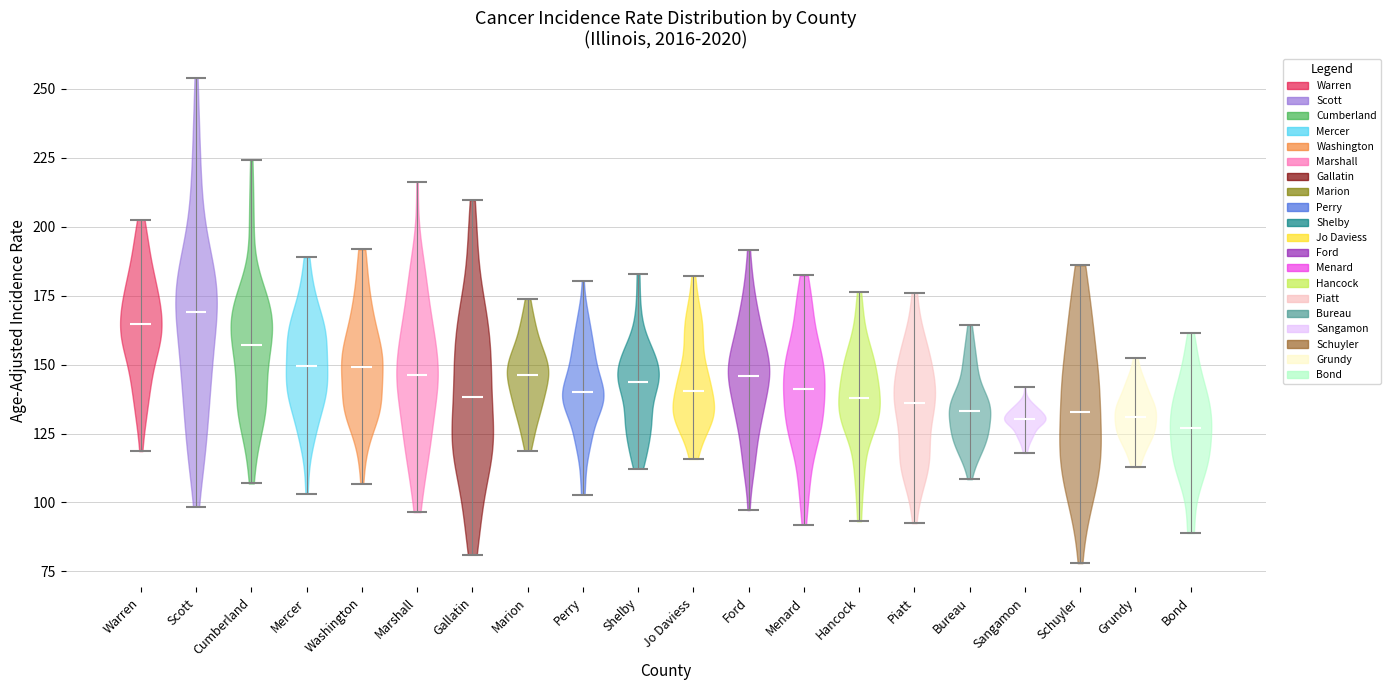

Reading left to right, read every violin against the y-axis: where its median line is, and the lowest and highest points it reaches. The values are not printed on the chart, so give them approximately, as read against the axis.

Warren: median line 165, lowest point 120, highest point 205
Scott: median line 170, lowest point 100, highest point 255
Cumberland: median line 155, lowest point 105, highest point 225
Mercer: median line 150, lowest point 105, highest point 190
Washington: median line 150, lowest point 105, highest point 190
Marshall: median line 145, lowest point 95, highest point 215
Gallatin: median line 140, lowest point 80, highest point 210
Marion: median line 145, lowest point 120, highest point 175
Perry: median line 140, lowest point 105, highest point 180
Shelby: median line 145, lowest point 110, highest point 185
Jo Daviess: median line 140, lowest point 115, highest point 180
Ford: median line 145, lowest point 95, highest point 190
Menard: median line 140, lowest point 90, highest point 180
Hancock: median line 140, lowest point 95, highest point 175
Piatt: median line 135, lowest point 90, highest point 175
Bureau: median line 135, lowest point 110, highest point 165
Sangamon: median line 130, lowest point 120, highest point 140
Schuyler: median line 135, lowest point 80, highest point 185
Grundy: median line 130, lowest point 115, highest point 150
Bond: median line 125, lowest point 90, highest point 160